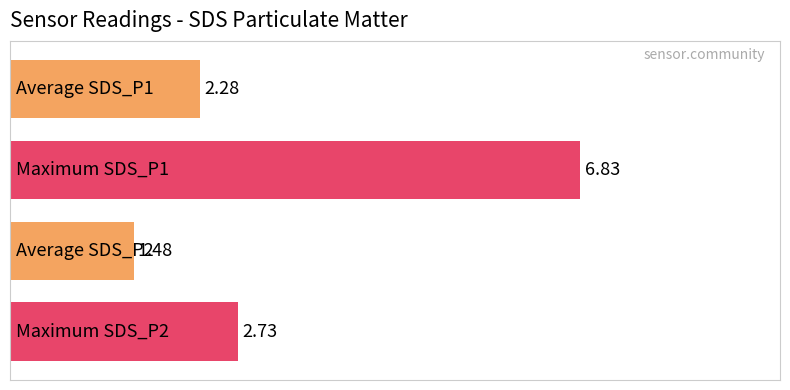

Does the chart contain any negative values?

No